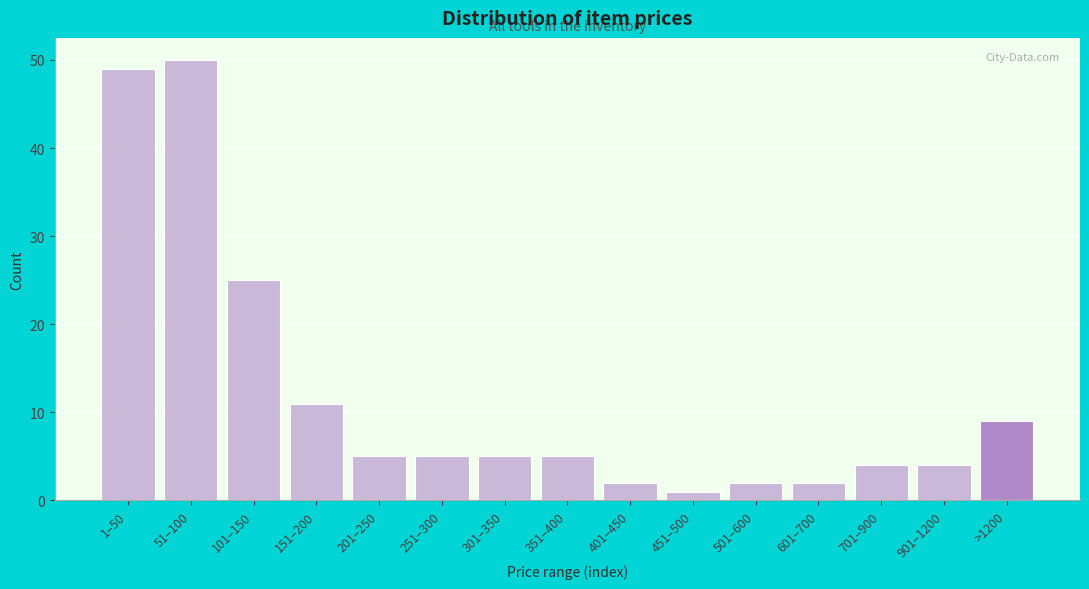

Reading right to left, extract all data points from this chart.

9	4	4	2	2	1	2	5	5	5	5	11	25	50	49